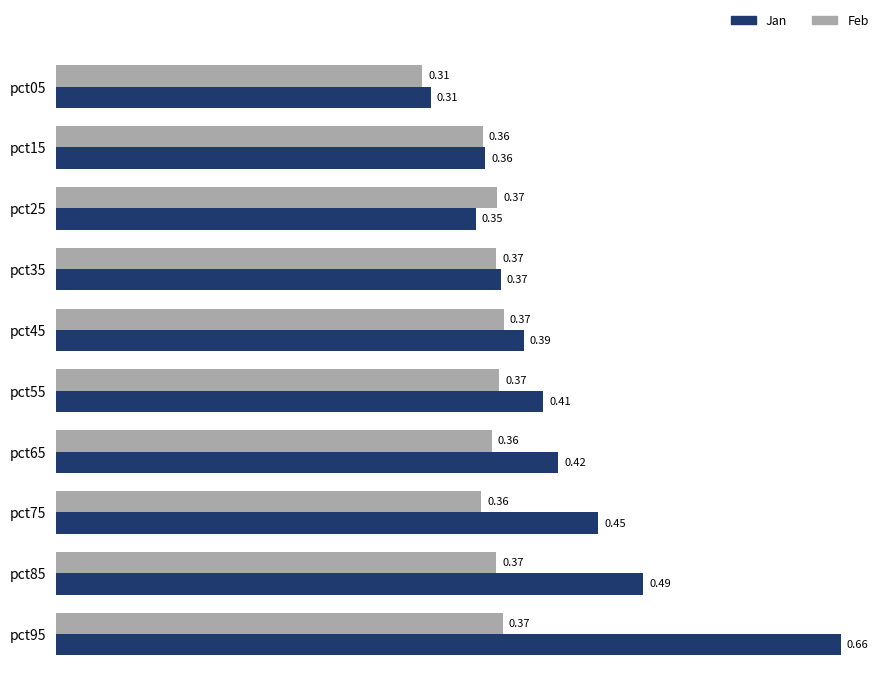

What are all the series names shown in the legend?

Jan, Feb